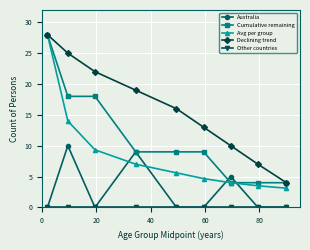

At how many categories does at least one series exceed 2?

9